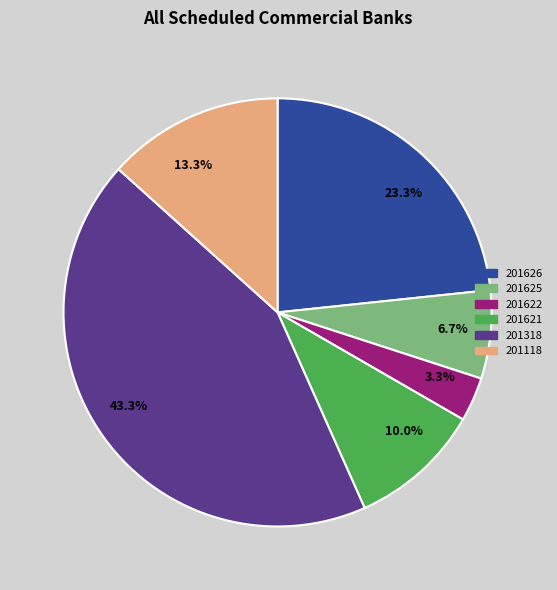

Which slice is the largest?

201318